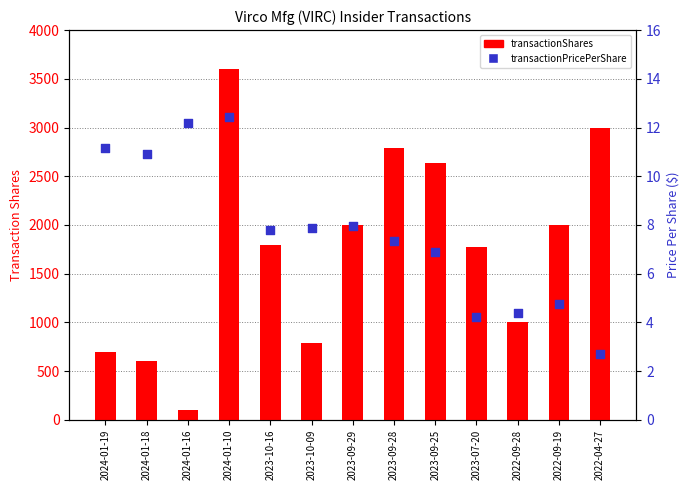

Which series reaches the maximum Y coordinate?

transactionShares